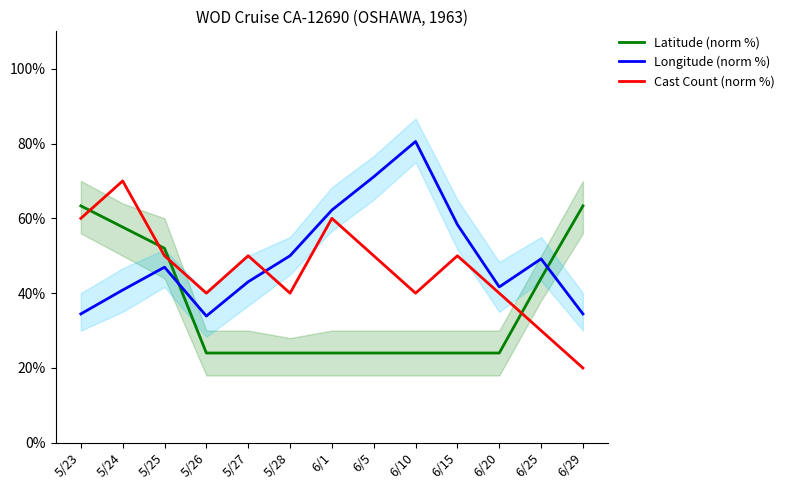

Is the value of Latitude (norm %) at 5/27 greater than the value of Cast Count (norm %) at 5/27?

No